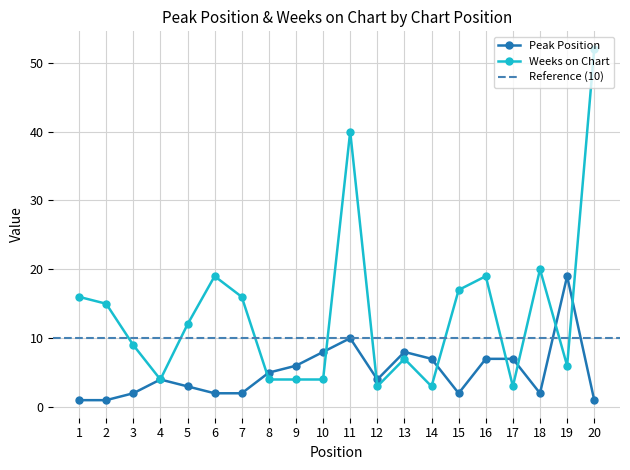

What is the maximum value shown in the chart?

52